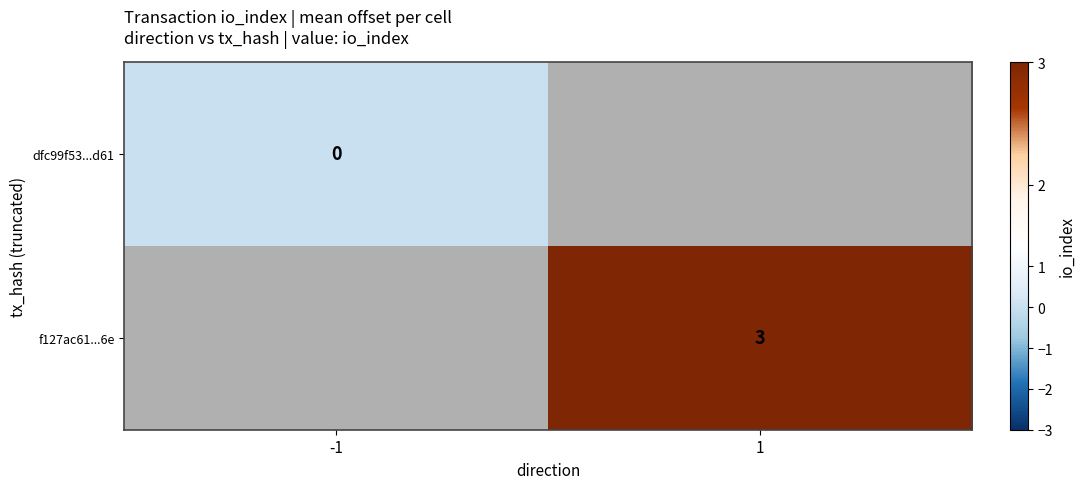

The f127ac61...6e series shows 3 at 1. True or false?

True